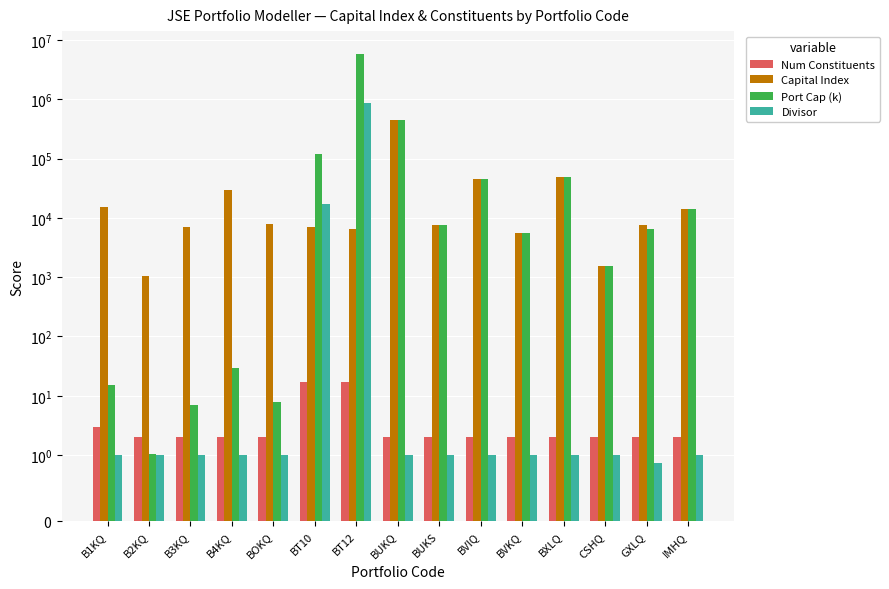

How many categories are shown in the chart?

15